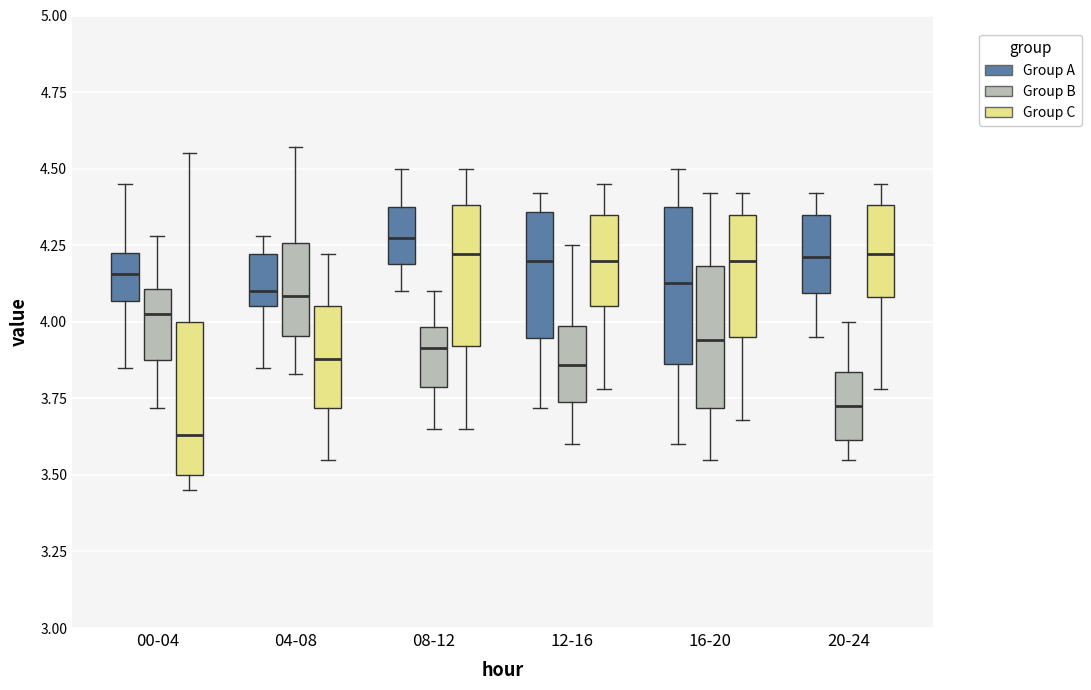

Where does the median line of the box for 04-08 (Group C) sit on the y-axis? The values are not printed on the chart, so give them approximately, as read against the axis.

3.90